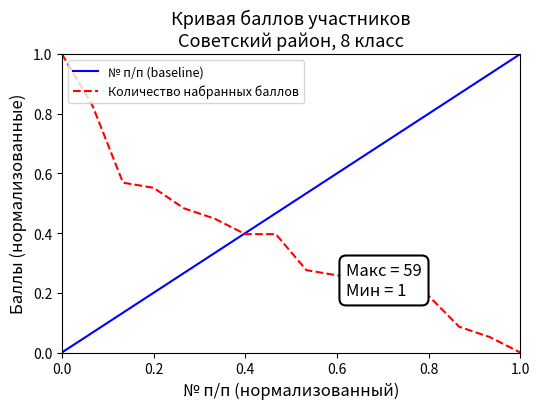

How many data points are above 0?

15